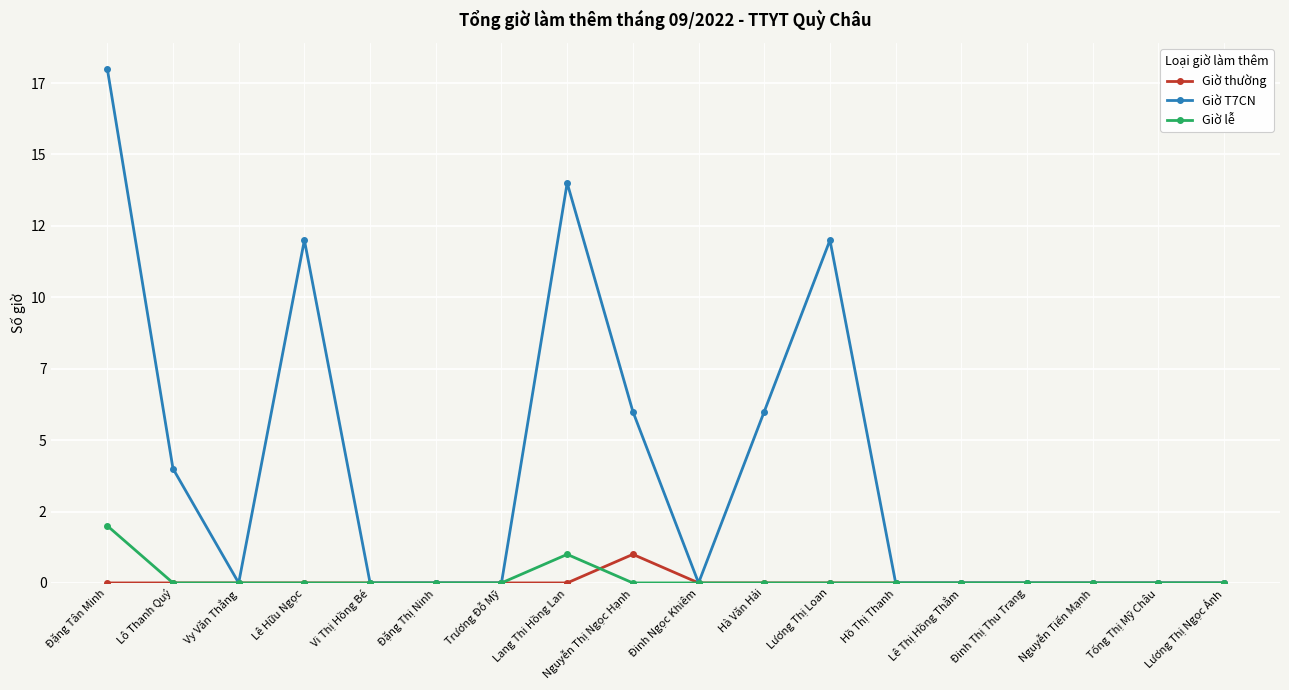

True or false: Giờ T7CN and Giờ lễ cross at least once.

False